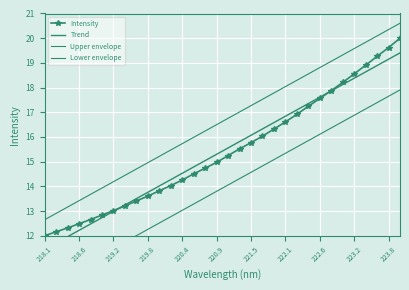

True or false: Lower envelope and Upper envelope cross at least once.

False